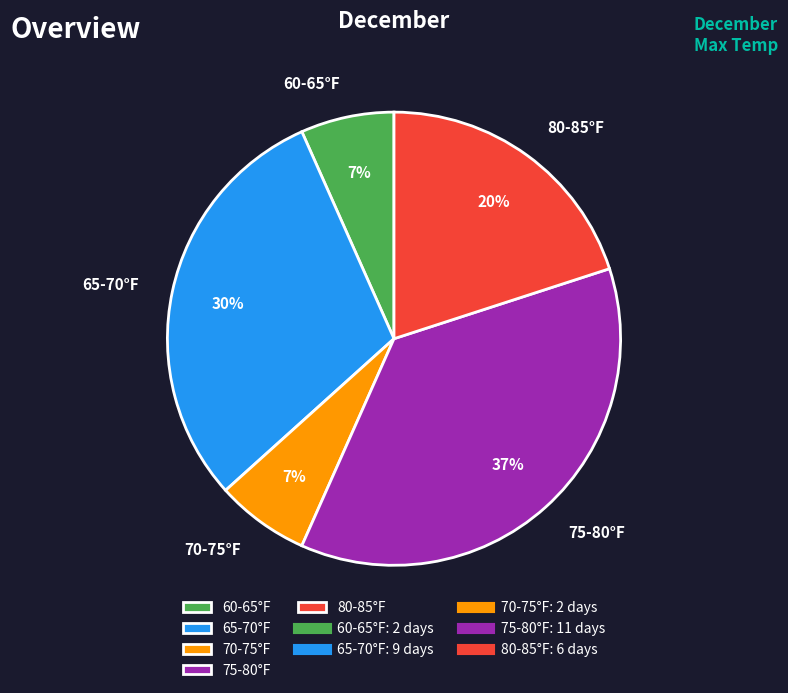

To the nearest percent, what portion does 75-80°F represent?

37%